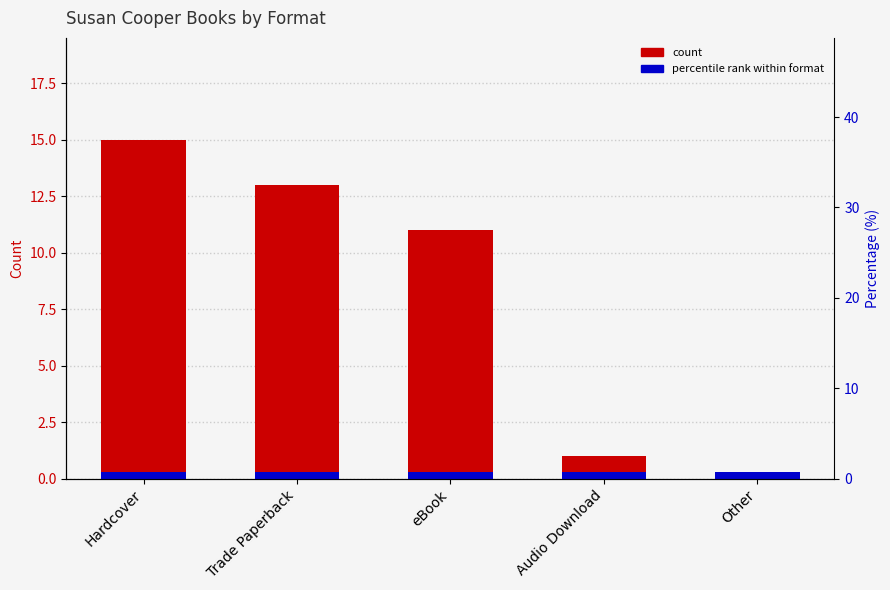

What is the change in value from Hardcover to eBook?

-4